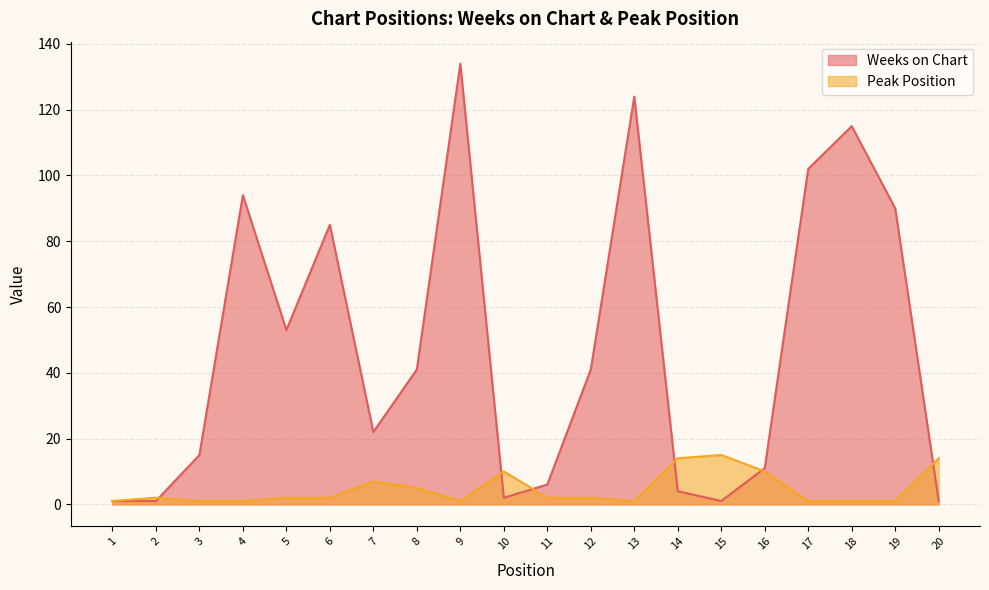

Does the chart display data point markers on the line(s)?

No